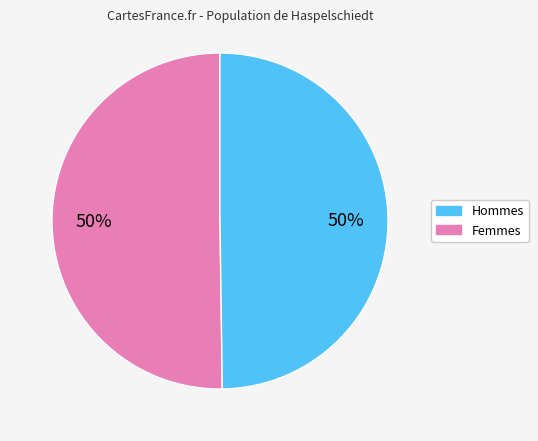

To the nearest percent, what is the average slice percentage?

50%